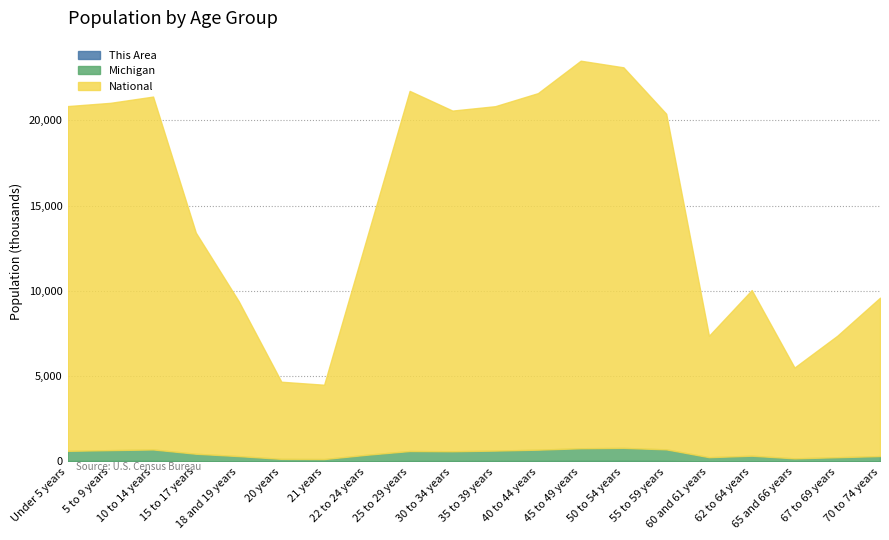

At how many categories does at least one series exceed 10480?

12